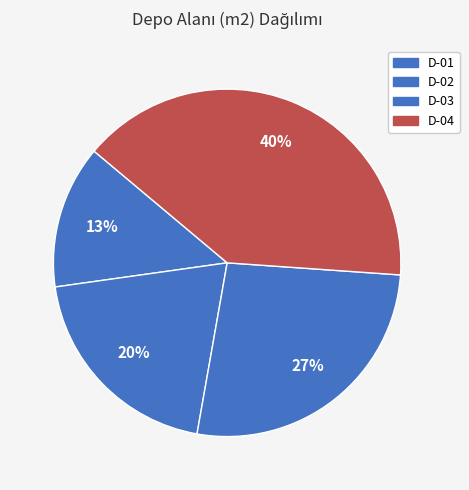

What is the change in value from D-01 to D-02?

+500